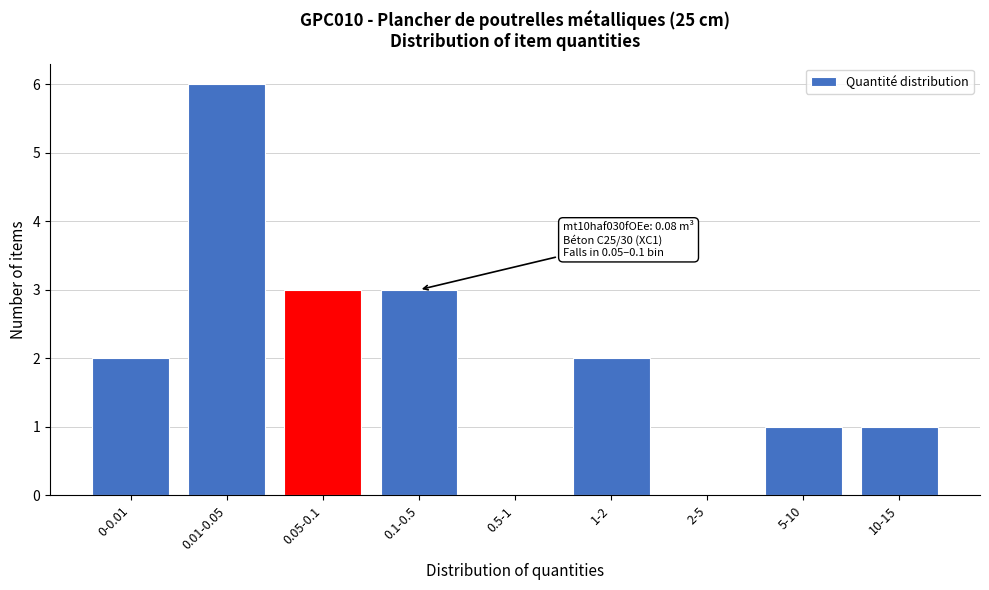

Reading left to right, transcribe all the data shown in this chart.

0-0.01=2	0.01-0.05=6	0.05-0.1=3	0.1-0.5=3	0.5-1=0	1-2=2	2-5=0	5-10=1	10-15=1